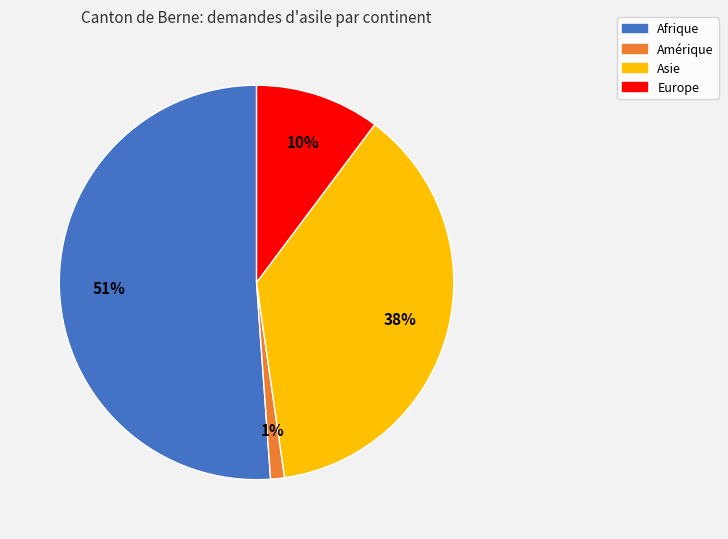

True or false: Europe accounts for 25% of the total.

False